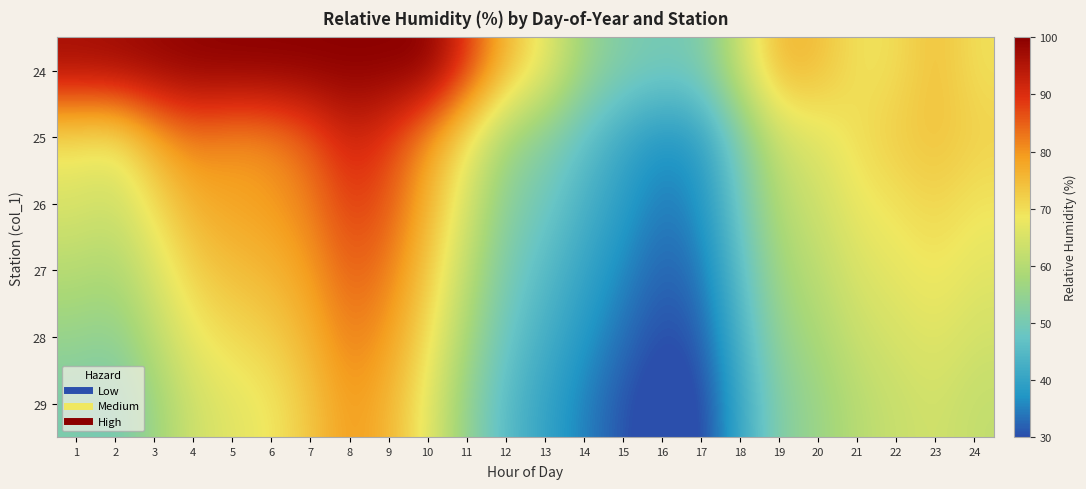

Reading right to left, list all the values displayed in this chart.

24: 24=69.6	23=74.4	22=70.0	21=69.1	20=74.6	19=76.0	18=63.4	17=50.9	16=49.9	15=51.4	14=56.1	13=67.6	12=75.5	11=88.9	10=100.0	9=100.0	8=100.0	7=100.0	6=100.0	5=99.9	4=99.5	3=98.6	2=97.6	1=96.9
25: 24=71.8	23=74.1	22=72.5	21=70.2	20=66.1	19=63.4	18=51.3	17=39.2	16=37.0	15=41.0	14=46.6	13=52.5	12=57.1	11=68.8	10=79.5	9=88.3	8=91.8	7=85.2	6=80.8	5=80.1	4=82.2	3=77.1	2=68.1	1=69.3
26: 24=68.9	23=71.3	22=69.4	21=67.8	20=63.5	19=60.1	18=48.9	17=36.8	16=34.2	15=38.5	14=43.1	13=48.7	12=53.2	11=64.5	10=76.3	9=85.6	8=88.4	7=82.1	6=79.2	5=78.3	4=76.5	3=70.1	2=63.4	1=65.2
27: 24=66.5	23=68.9	22=67.1	21=65.4	20=61.0	19=57.5	18=46.2	17=34.1	16=31.9	15=35.8	14=40.3	13=45.2	12=50.5	11=61.0	10=73.2	9=82.4	8=85.1	7=79.3	6=75.9	5=74.6	4=72.1	3=65.3	2=58.7	1=60.1
28: 24=64.1	23=66.5	22=64.8	21=62.9	20=58.5	19=54.9	18=43.6	17=31.5	16=29.7	15=33.2	14=37.6	13=42.5	12=47.8	11=57.6	10=70.0	9=79.1	8=82.3	7=76.4	6=72.1	5=70.5	4=67.9	3=60.8	2=54.1	1=55.4
29: 24=61.7	23=64.2	22=62.6	21=60.4	20=55.9	19=52.3	18=41.1	17=29.0	16=27.5	15=30.7	14=35.0	13=39.9	12=45.1	11=54.2	10=66.9	9=75.9	8=79.5	7=73.5	6=68.4	5=66.4	4=63.7	3=56.4	2=49.5	1=50.8